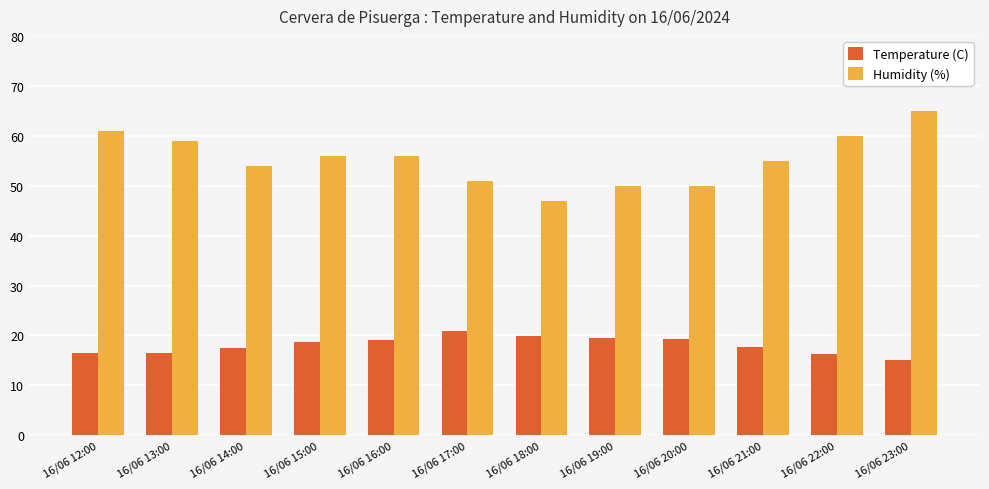

Rank the series by their maximum value, from highest to lowest.

Humidity (%), Temperature (C)